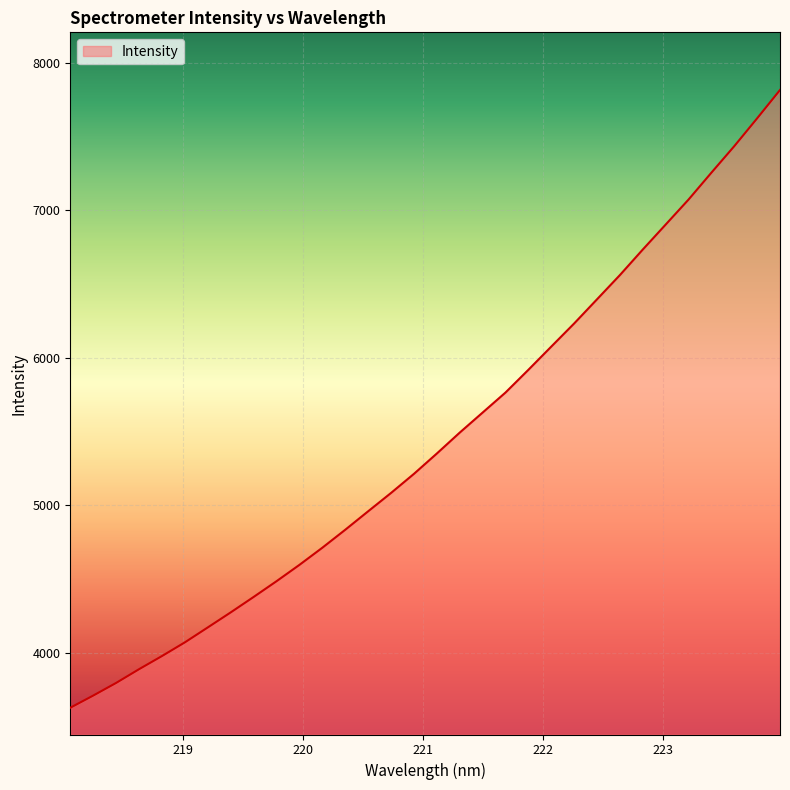

What is the smallest value displayed?

3627.4